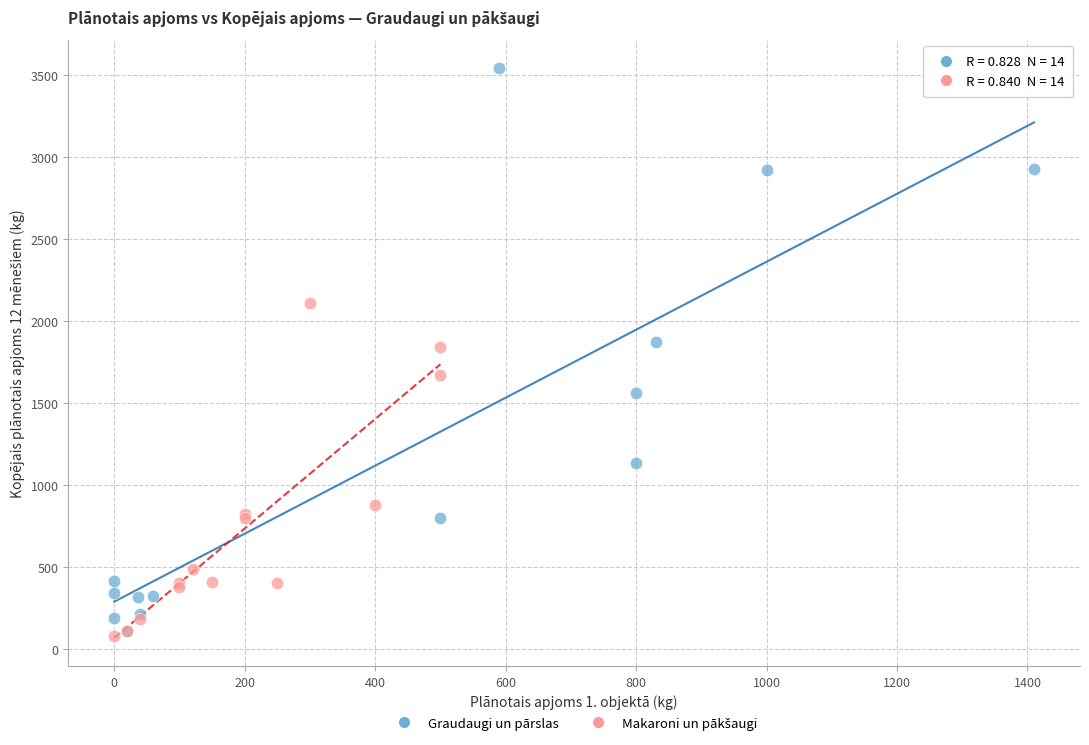

Which series reaches the maximum Y coordinate?

Graudaugi un pārslas